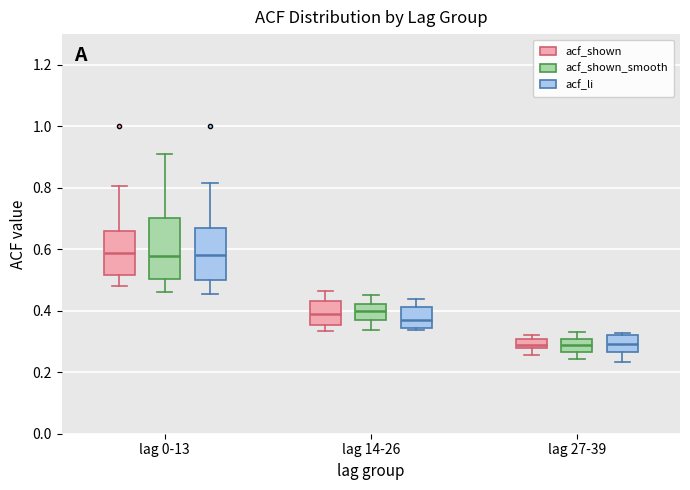

Where does the lower whisker of the box for lag 0-13 (acf_li) end on the y-axis? The values are not printed on the chart, so give them approximately, as read against the axis.

0.46